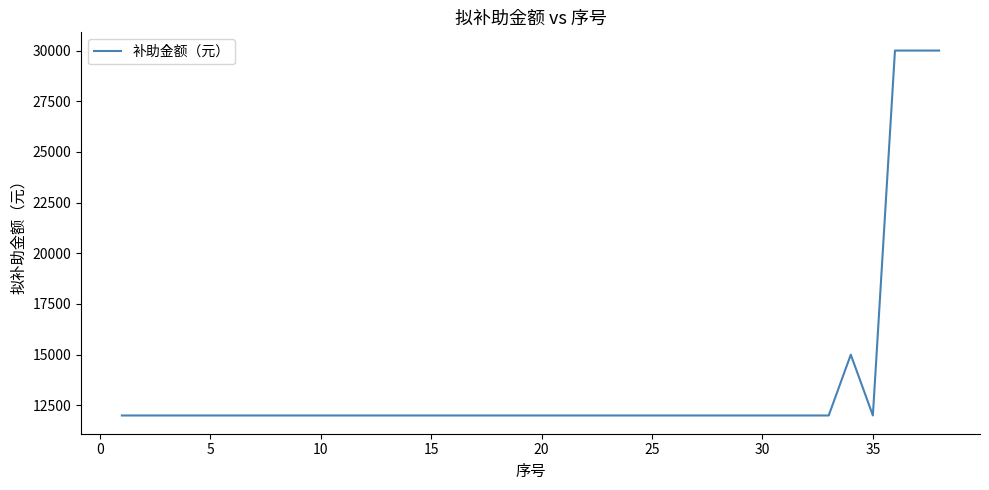

What is the maximum value shown in the chart?

30000